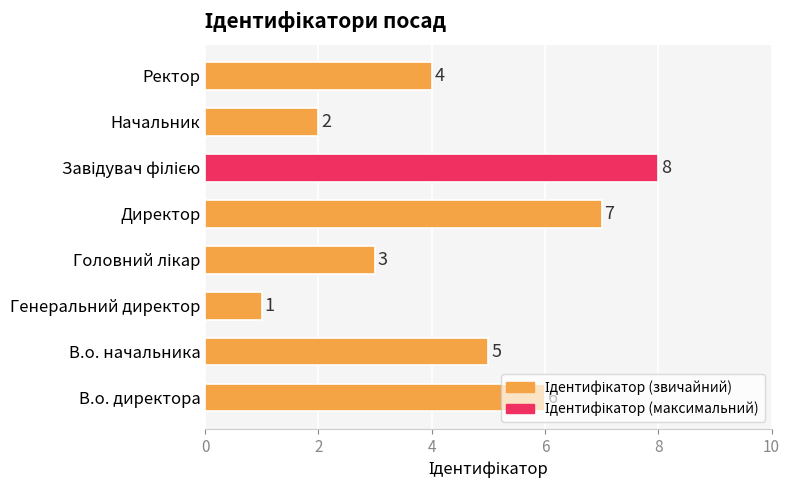

What is the smallest value displayed?

1